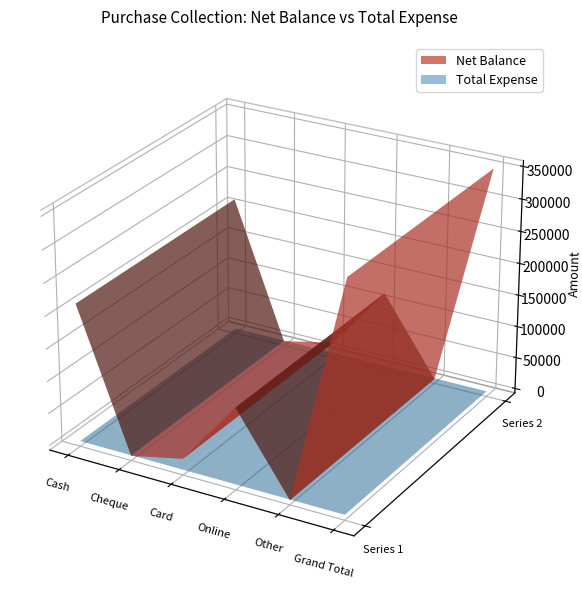

Reading left to right, what are all the values shown in this chart?

Net Balance: Cash=214500	Cheque=0	Card=18050	Online=118999	Other=0	Grand Total=351549
Total Expense: Cash=0	Cheque=0	Card=0	Online=0	Other=0	Grand Total=0